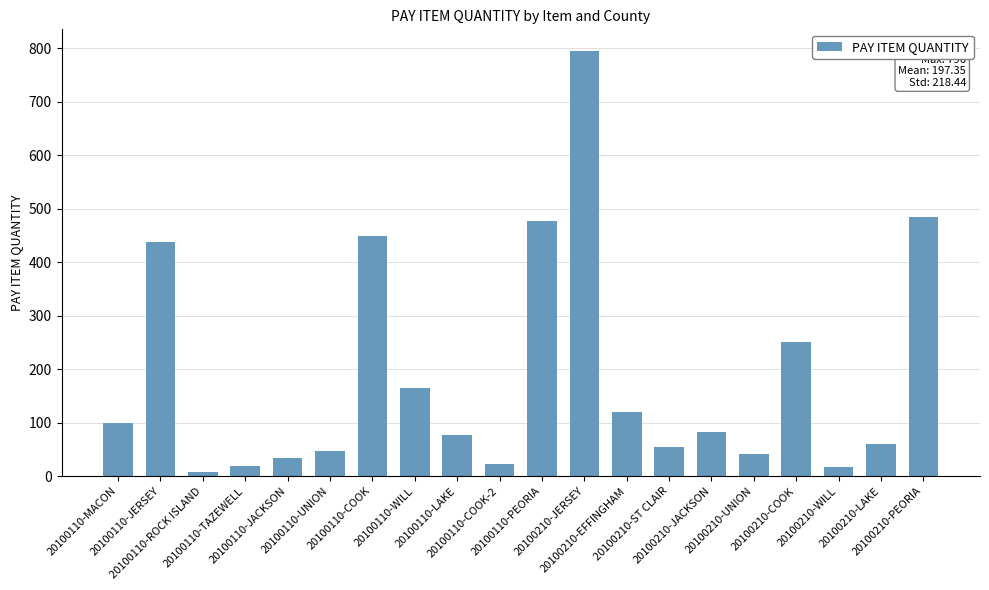

What is the sum of all values?

3737